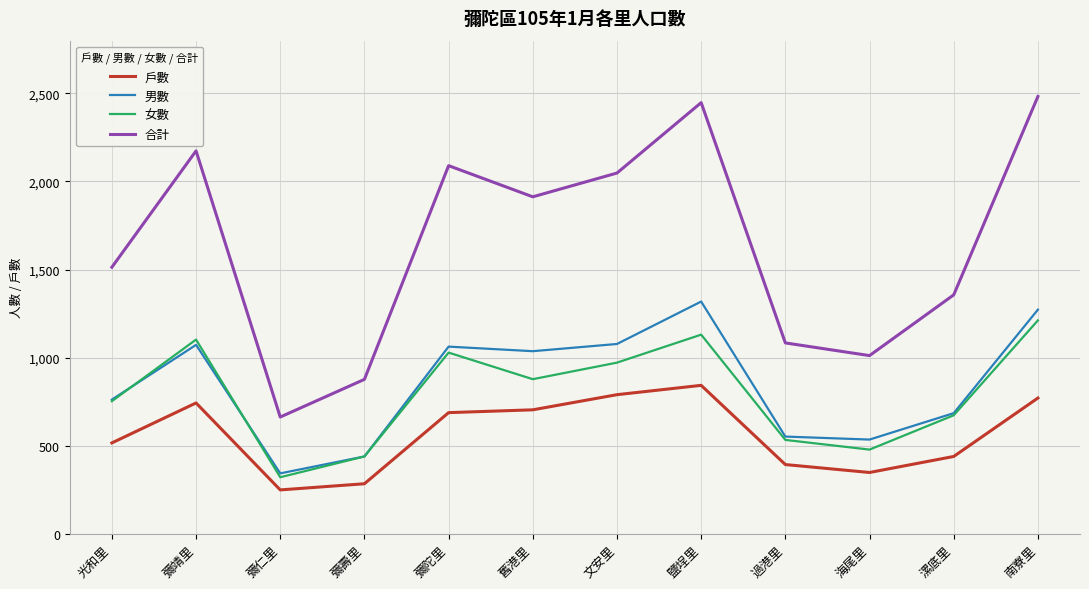

The value of 戶數 at 海尾里 is 347. True or false?

True